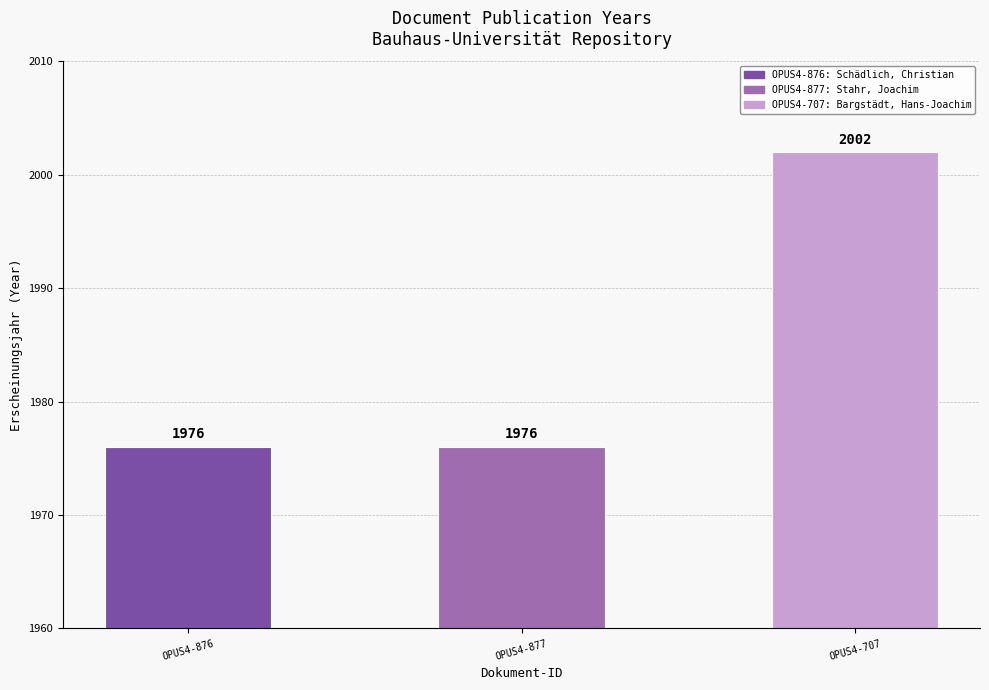

Which label corresponds to the largest value in the chart?

OPUS4-707